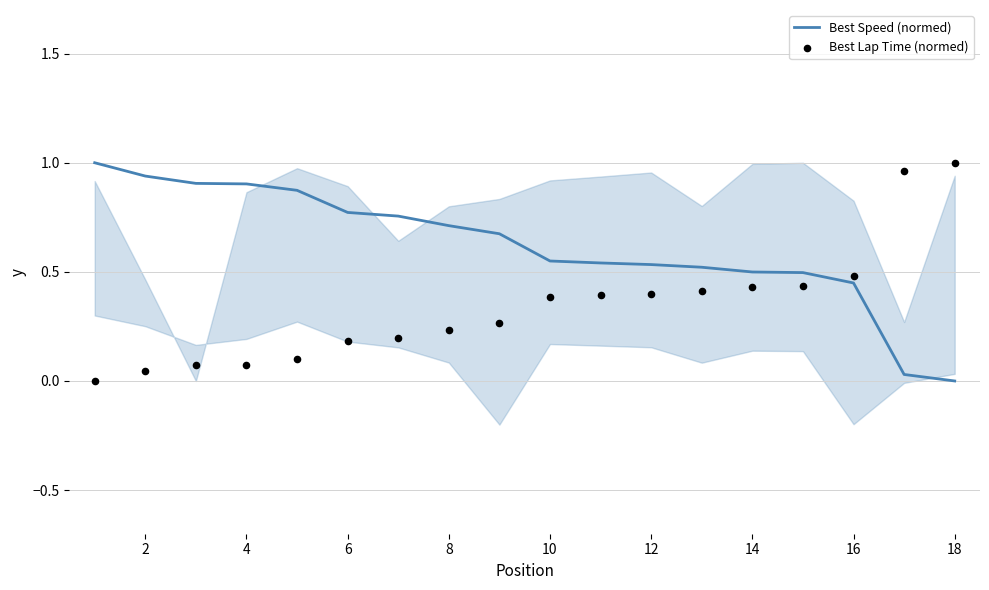

Which series has the largest total across all categories?

Best Speed (normed)